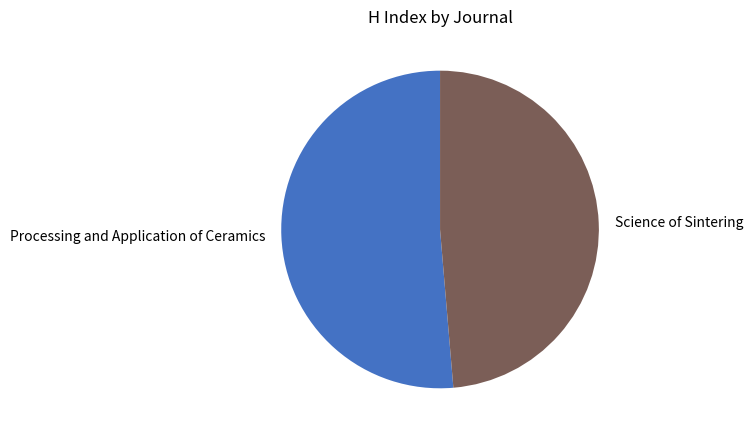

Approximately how many times larger is the value at Science of Sintering compared to Processing and Application of Ceramics?

0.9